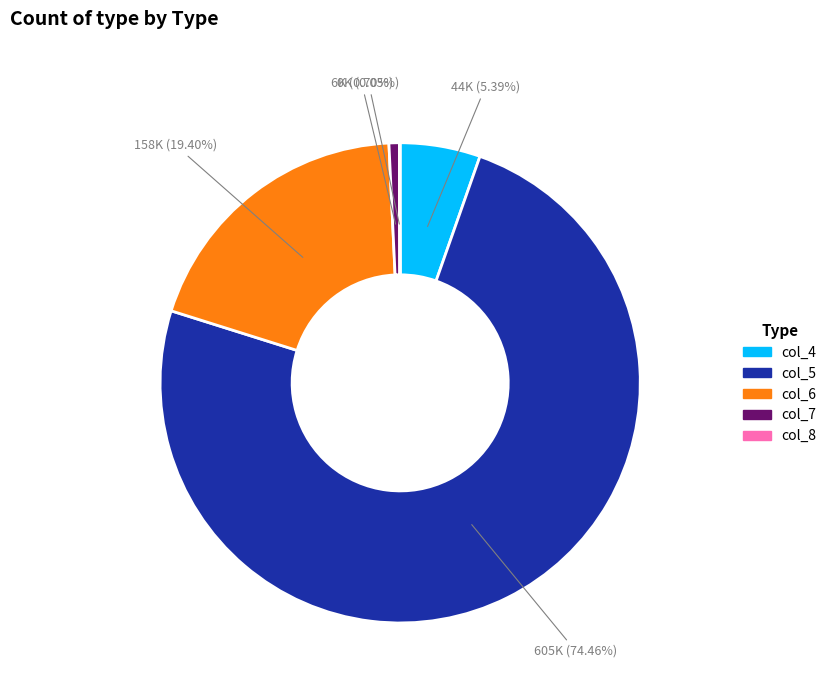

What is the ratio of the value at col_5 to the value at col_6?

3.8